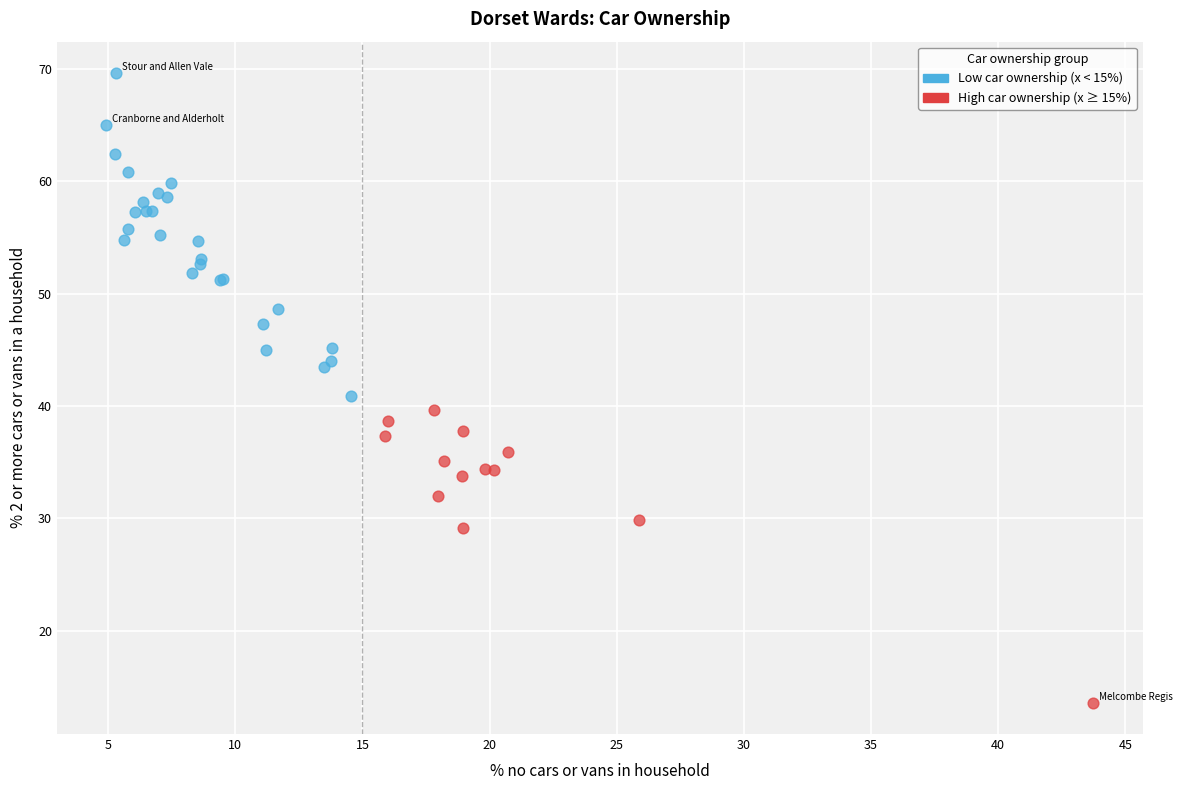

Which series reaches the minimum Y coordinate?

High car ownership (x ≥ 15%)